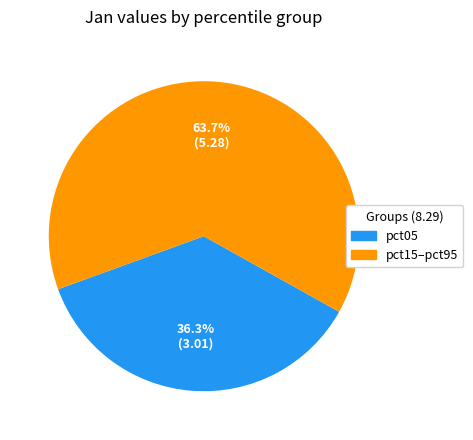

Is there any slice that represents more than half of the pie?

Yes